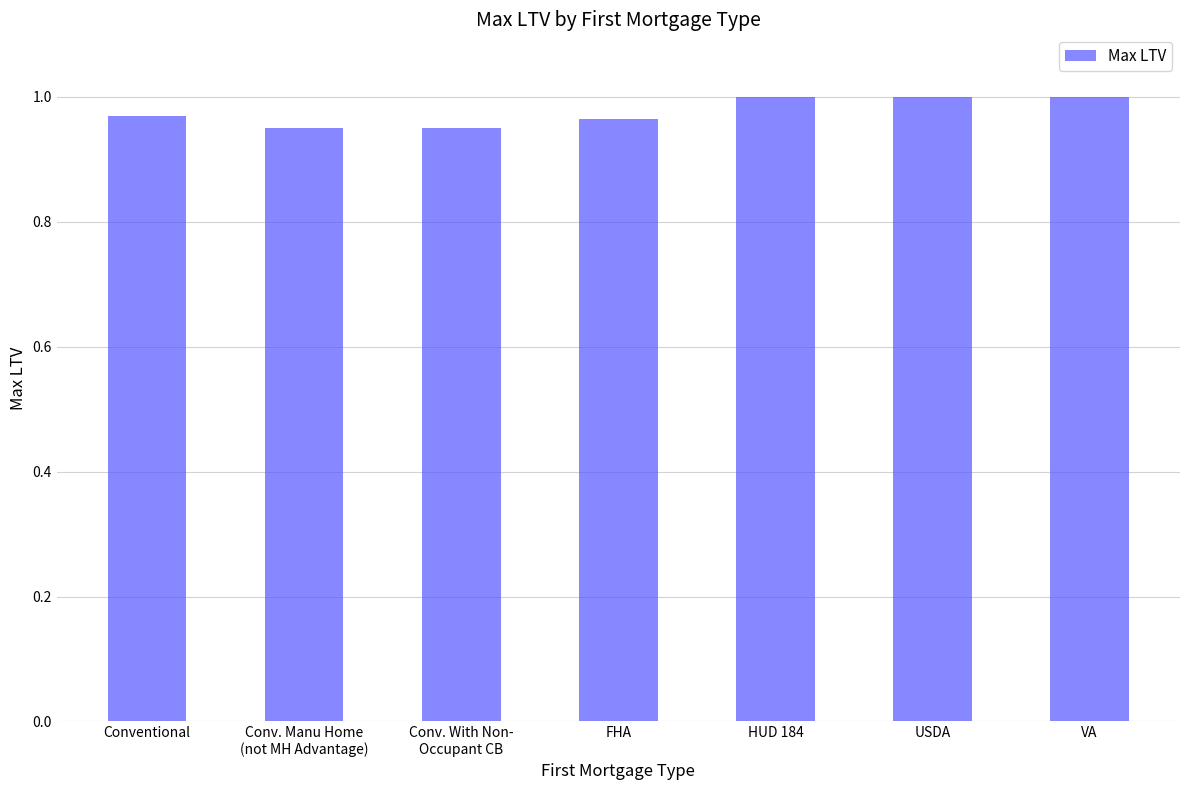

The value at Conventional is 0.5. True or false?

False